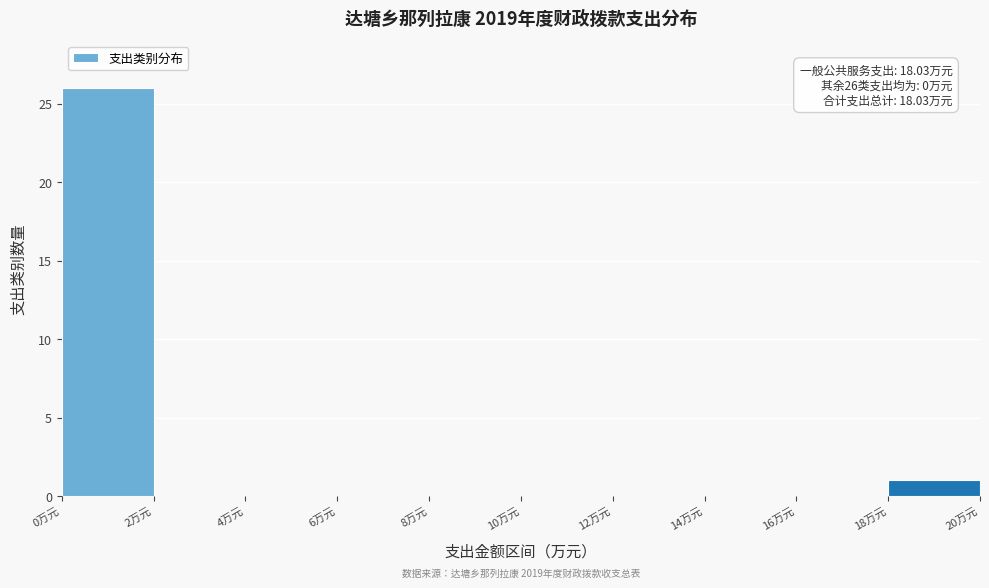

Which range on the x-axis has the tallest bar?

0 to 2